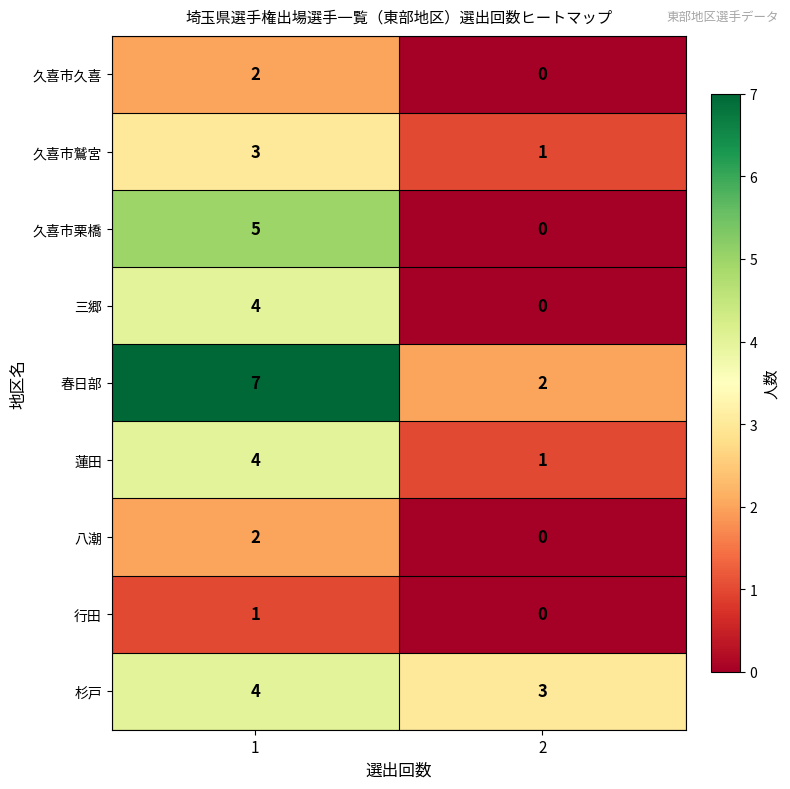

What is the spread (max minus min) of values at 1?

6